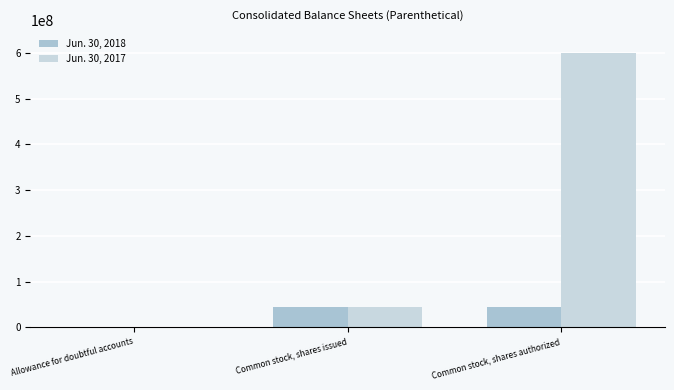

Where does the Jun. 30, 2018 series first go above 43946000?

Common stock, shares issued